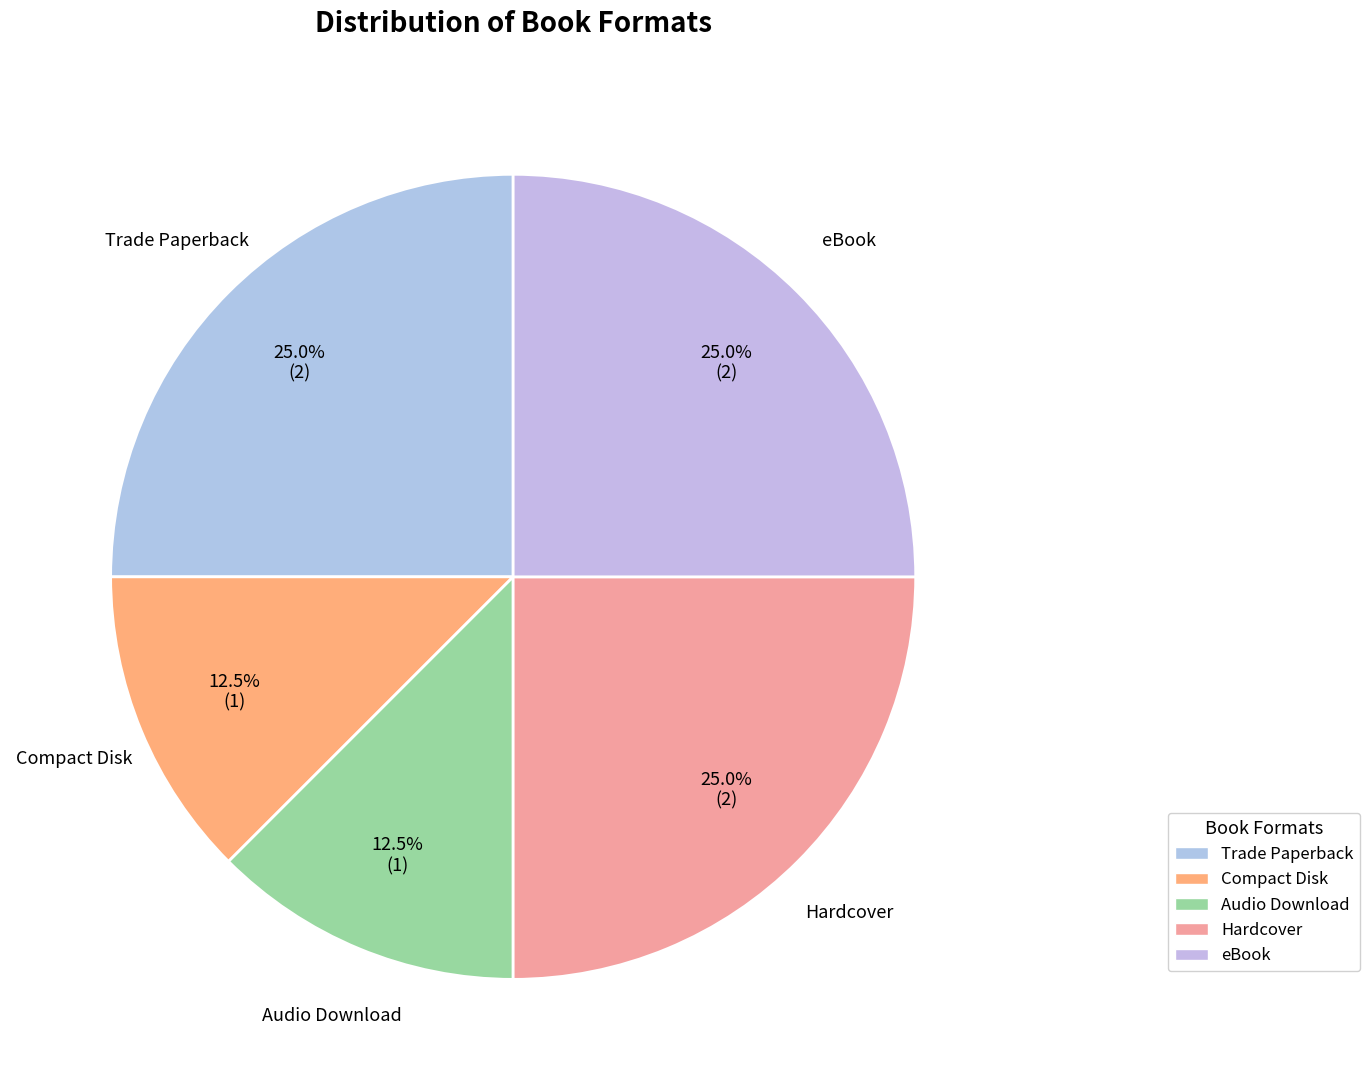

To the nearest percent, what percentage of the pie is Audio Download?

12%